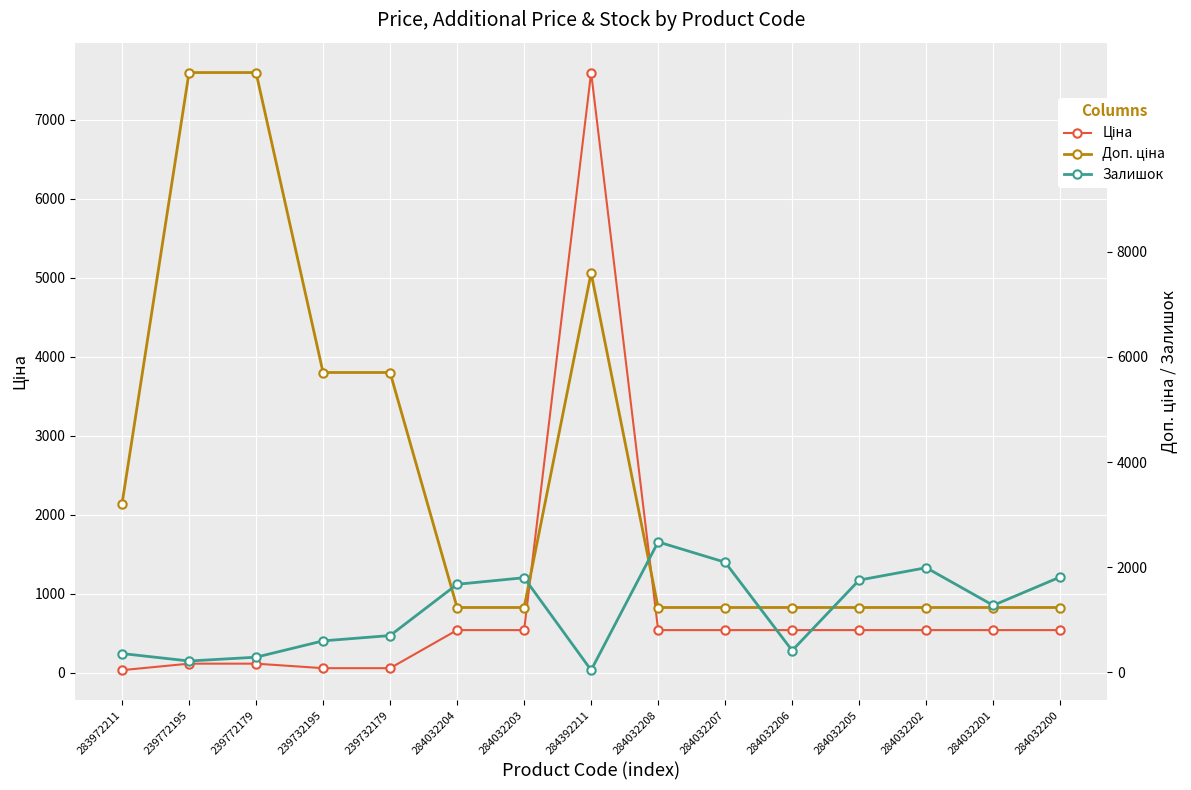

Where do Залишок and Ціна first cross each other?

284032203 and 284392211